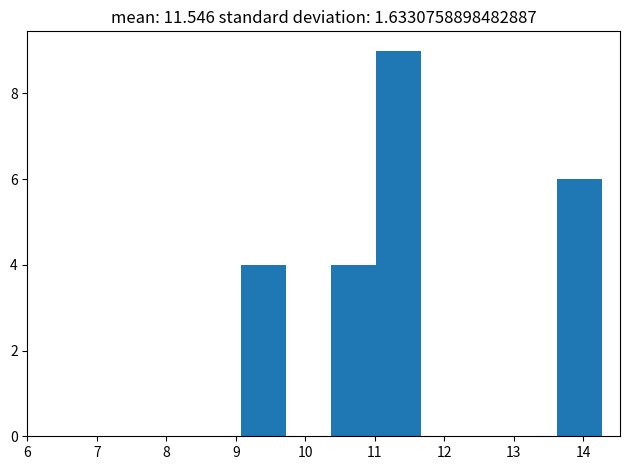

What is the height of the bar covering 13.62 to 14.27 on the x-axis? Neither the bar edges nor the heights are printed on the chart, so give them approximately, as read against the axes.

6